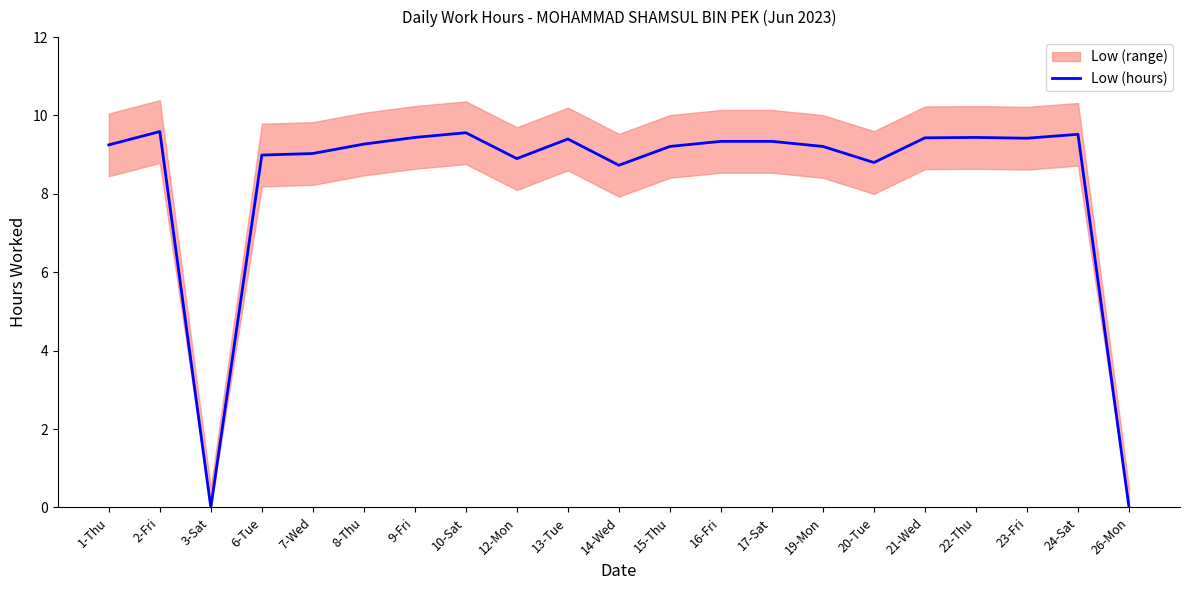

What is the difference between the values at 22-Thu and 17-Sat?

0.1